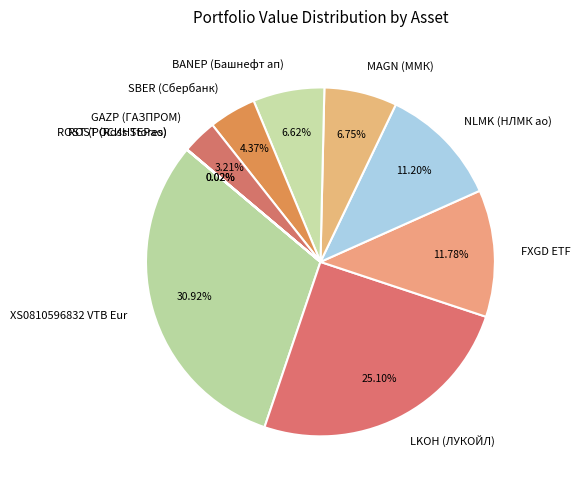

What is the largest slice in the pie chart?

XS0810596832 VTB Eur